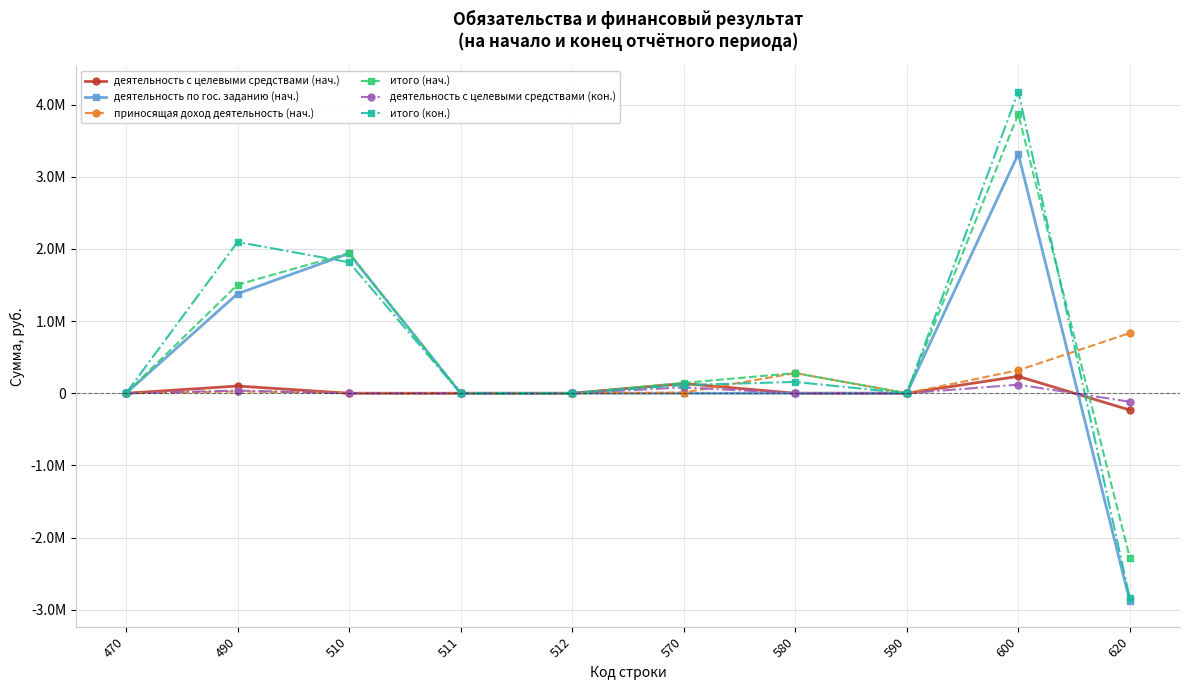

What are all the series names shown in the legend?

деятельность с целевыми средствами (нач.), деятельность по гос. заданию (нач.), приносящая доход деятельность (нач.), итого (нач.), деятельность с целевыми средствами (кон.), итого (кон.)